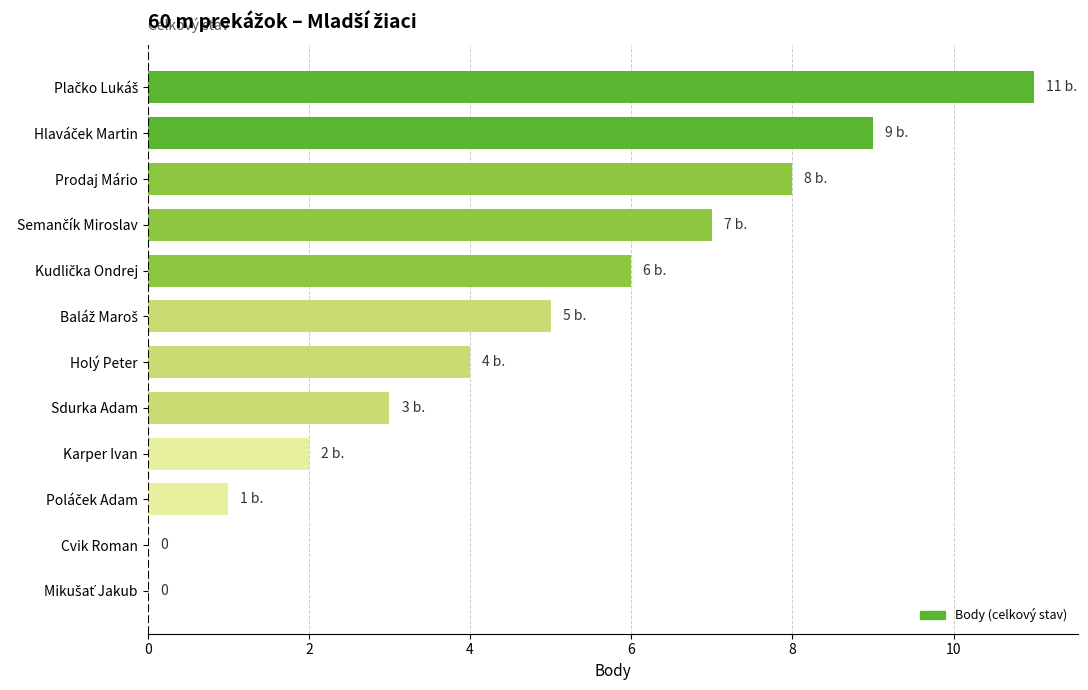

The value at Cvik Roman is -5. True or false?

False